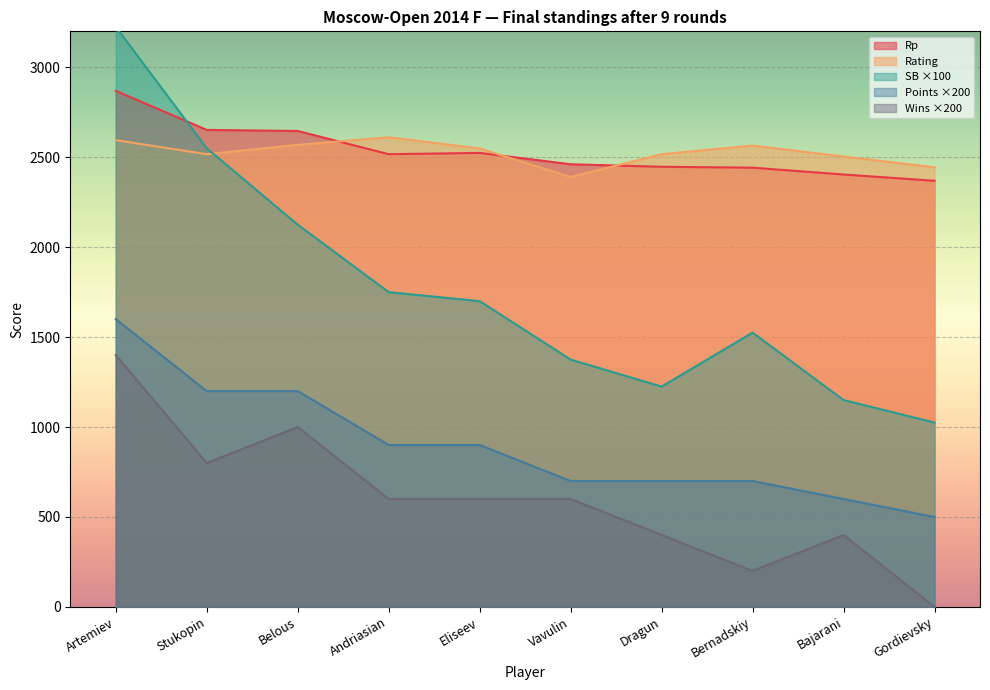

The Rating series shows 982 at Eliseev. True or false?

False